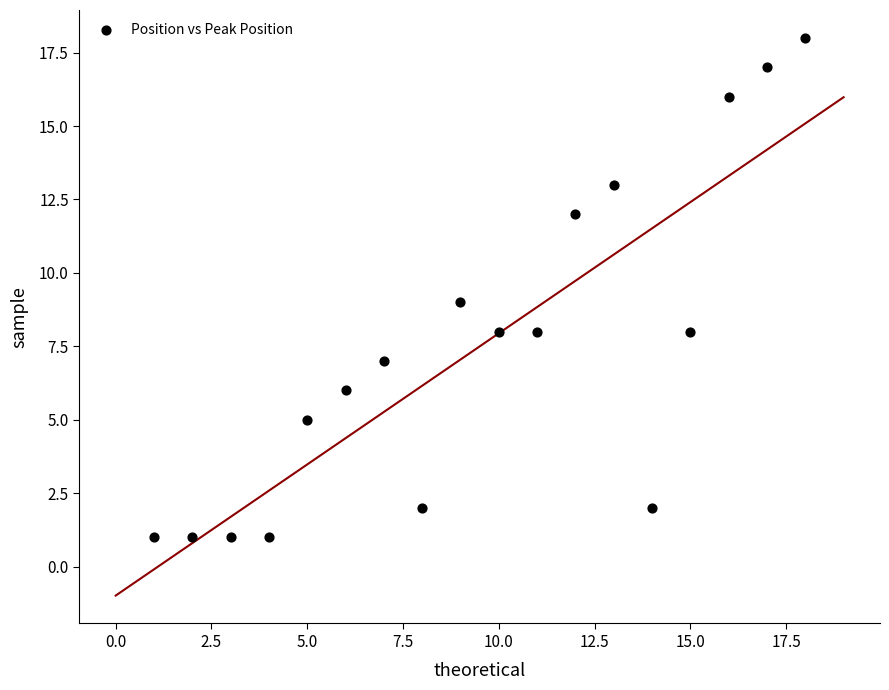

What is the range of Y values (max minus min)?

17